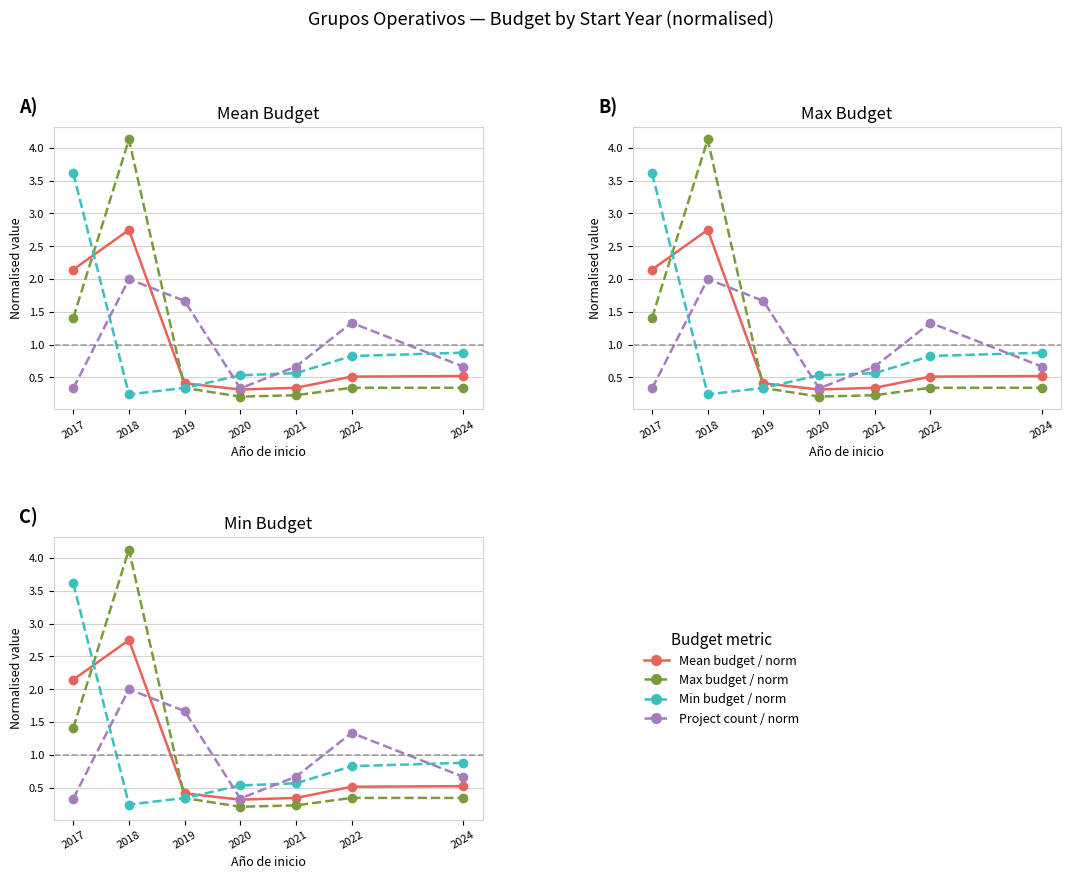

Reading right to left, what are all the values shown in this chart?

Mean budget / norm: 0.5	0.5	0.3	0.3	0.4	2.8	2.1
Max budget / norm: 0.3	0.3	0.2	0.2	0.3	4.1	1.4
Min budget / norm: 0.9	0.8	0.6	0.5	0.3	0.2	3.6
Project count / norm: 0.7	1.3	0.7	0.3	1.7	2.0	0.3